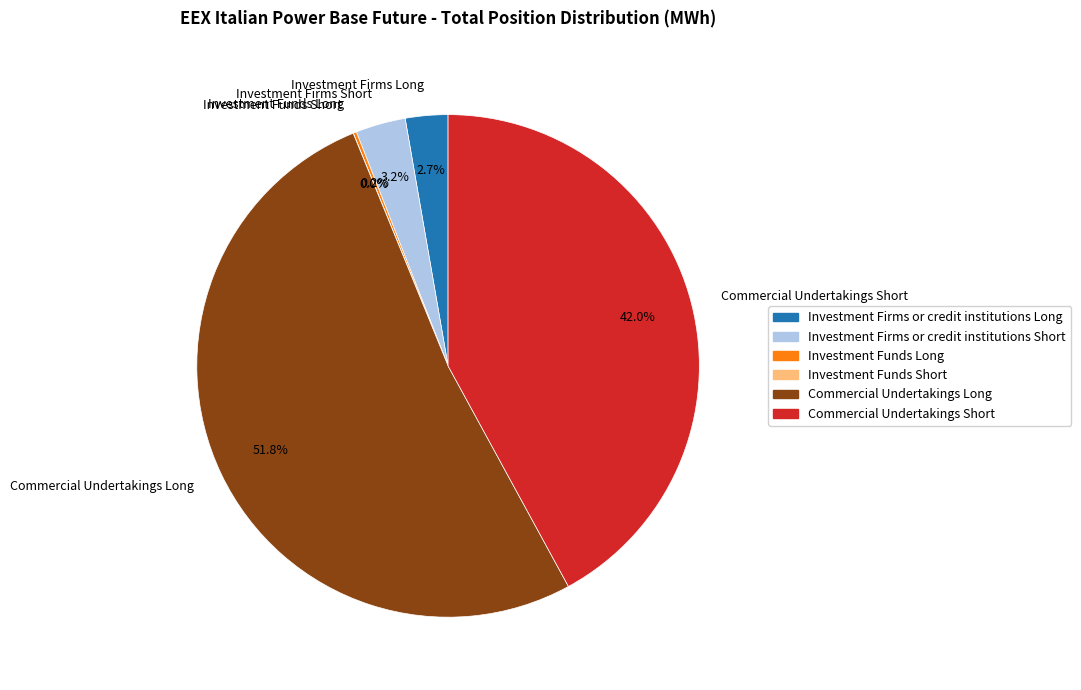

What is the ratio of the value at Commercial Undertakings Short to the value at Commercial Undertakings Long?

0.8